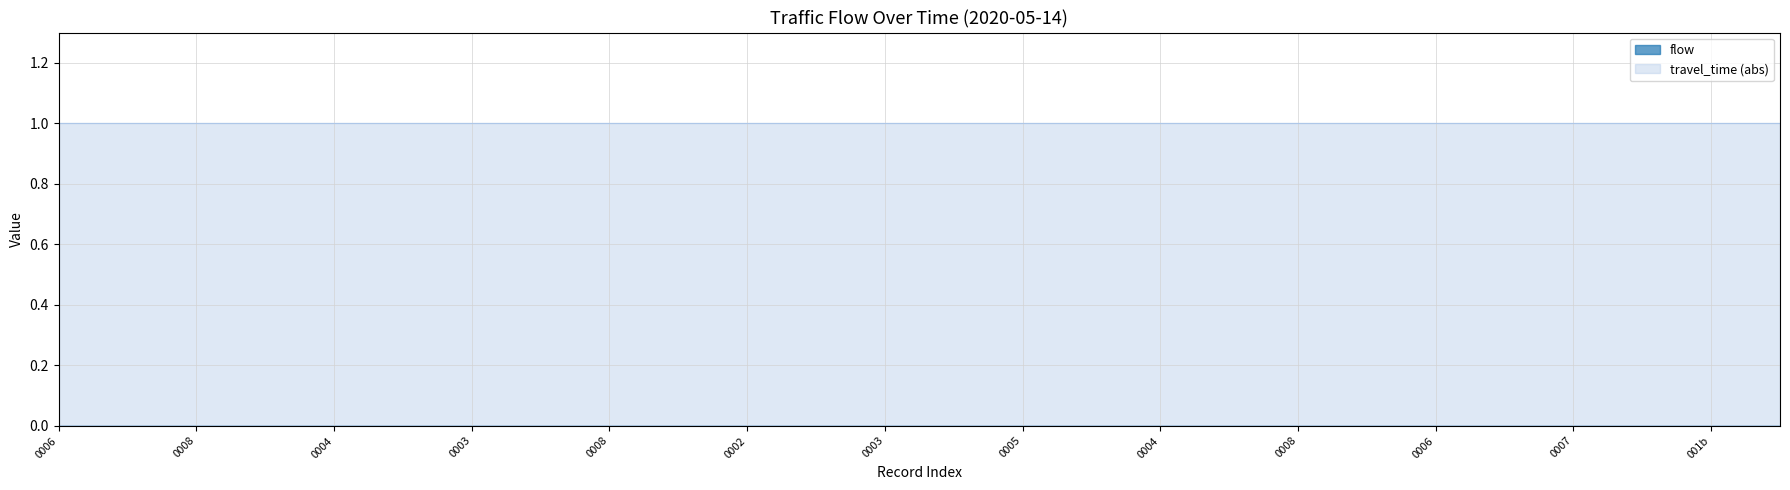

True or false: travel_time and flow intersect in this chart.

False